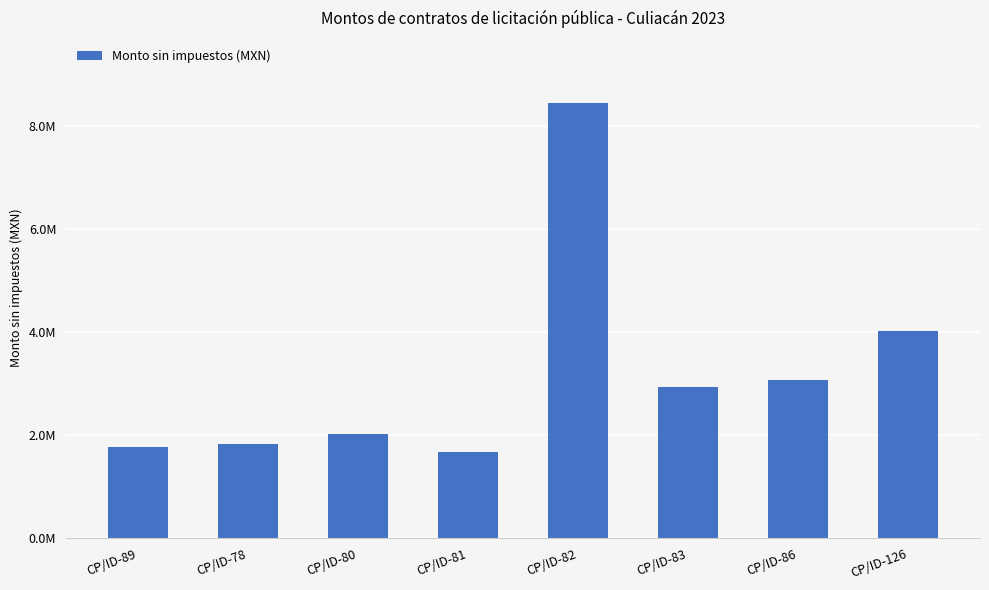

Are the bars horizontal?

No